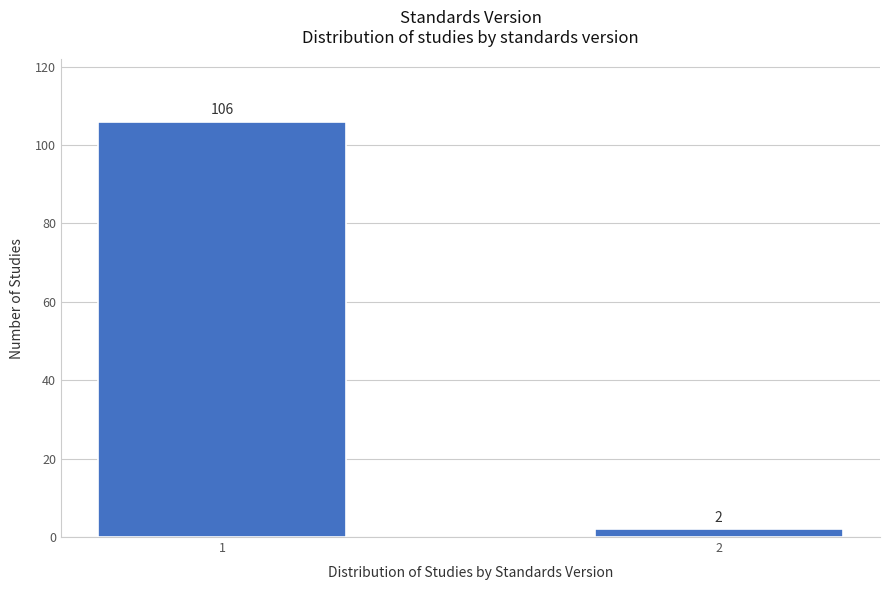

Reading left to right, list all the values displayed in this chart.

106	2